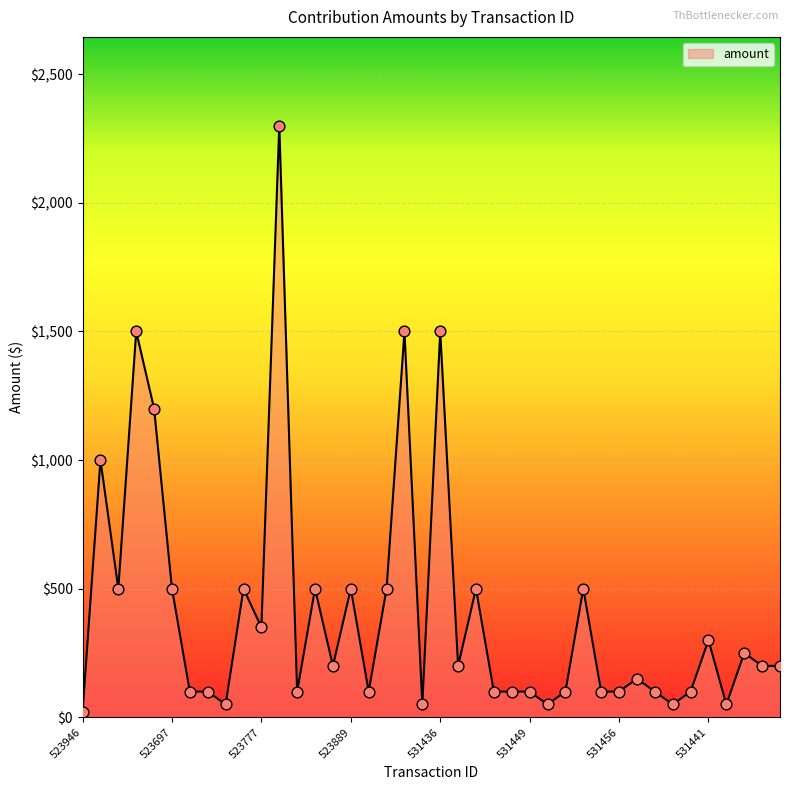

What is the difference between the maximum and minimum values?

2280